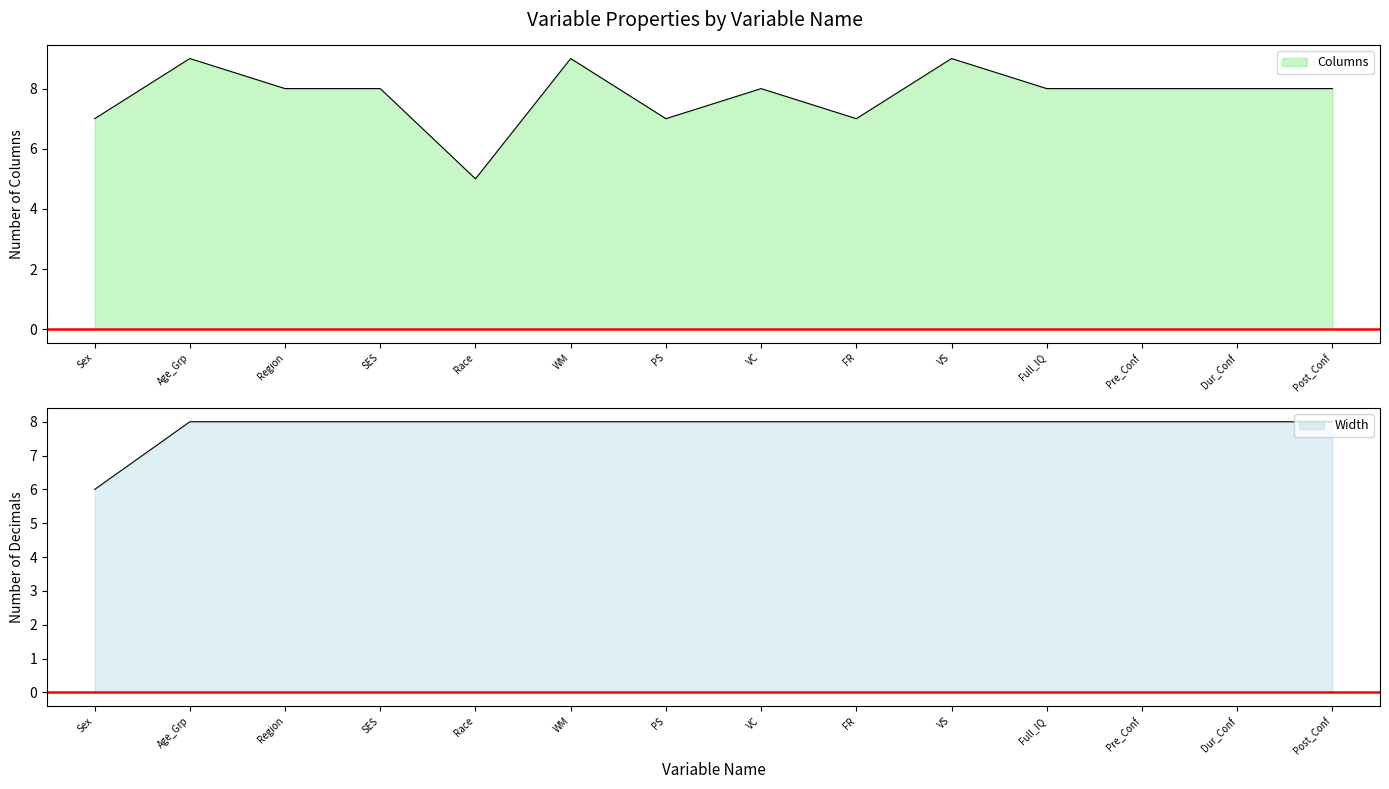

The chart shows a value of 14 at Full_IQ. True or false?

False